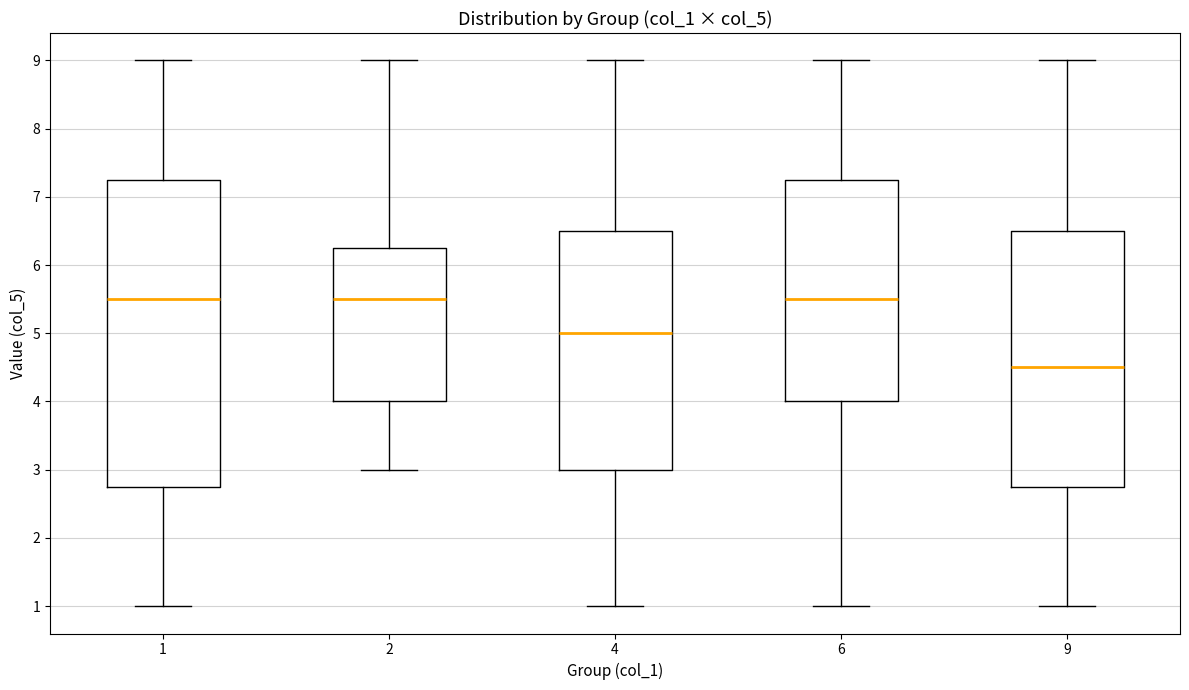

Where does the median line of the box at x = 6 sit on the y-axis? The values are not printed on the chart, so give them approximately, as read against the axis.

5.5